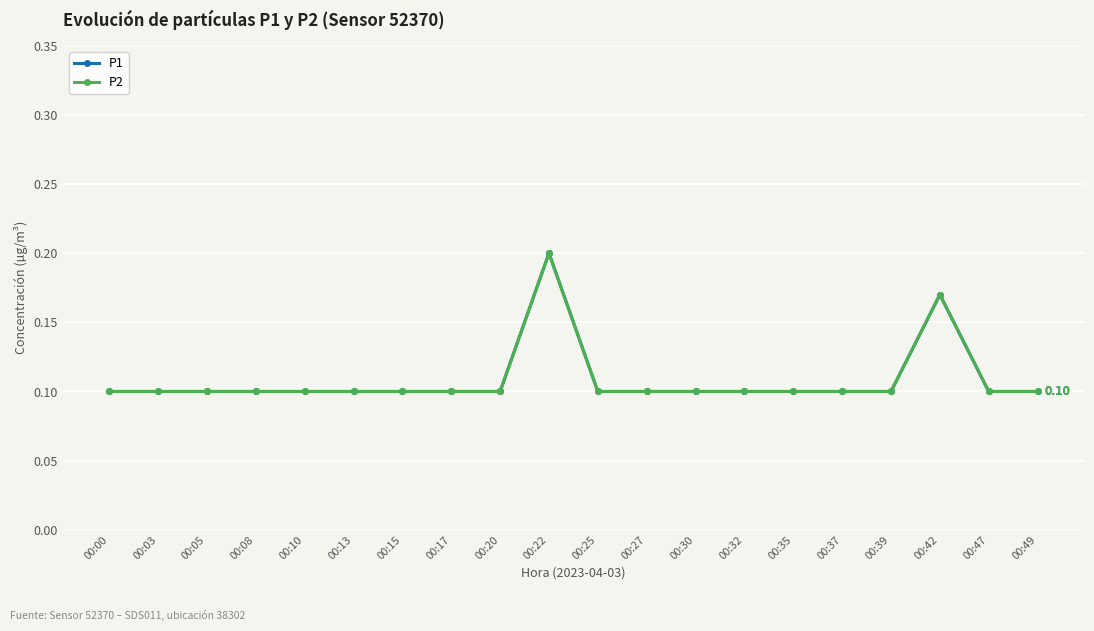

Reading right to left, list all the values displayed in this chart.

P1: 0.1	0.1	0.2	0.1	0.1	0.1	0.1	0.1	0.1	0.1	0.2	0.1	0.1	0.1	0.1	0.1	0.1	0.1	0.1	0.1
P2: 0.1	0.1	0.2	0.1	0.1	0.1	0.1	0.1	0.1	0.1	0.2	0.1	0.1	0.1	0.1	0.1	0.1	0.1	0.1	0.1